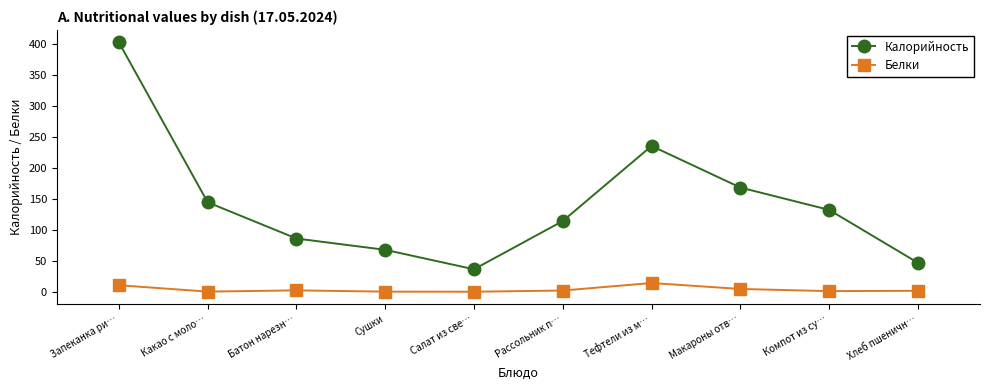

True or false: Калорийность and Белки intersect in this chart.

False